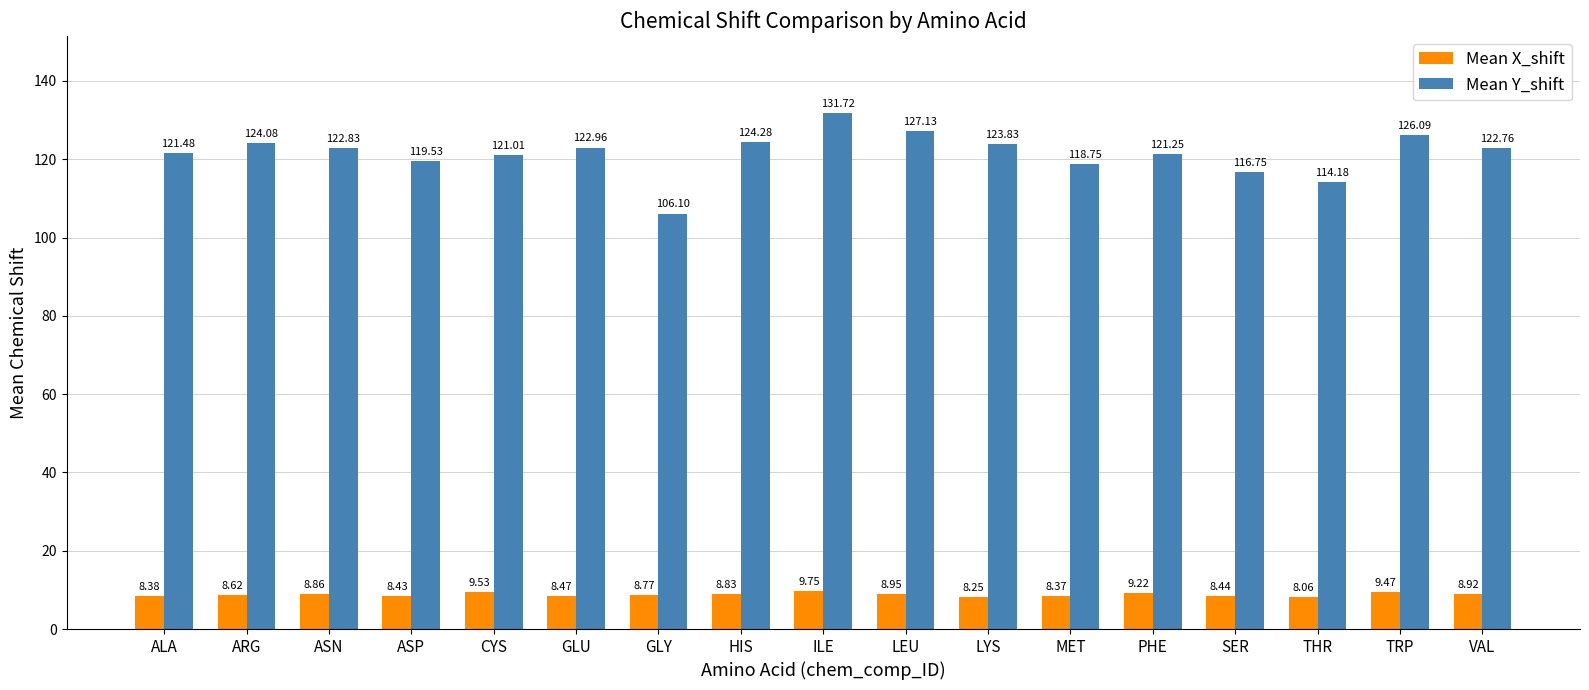

Which series changed the most between LYS and THR?

Mean Y_shift